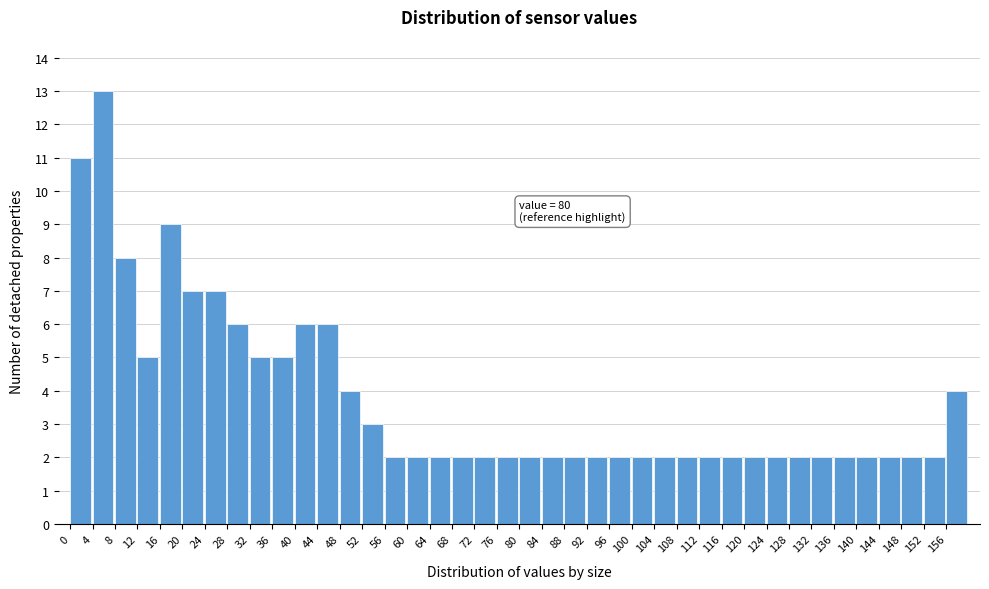

Over which range of the x-axis is the bar tallest?

4 to 8